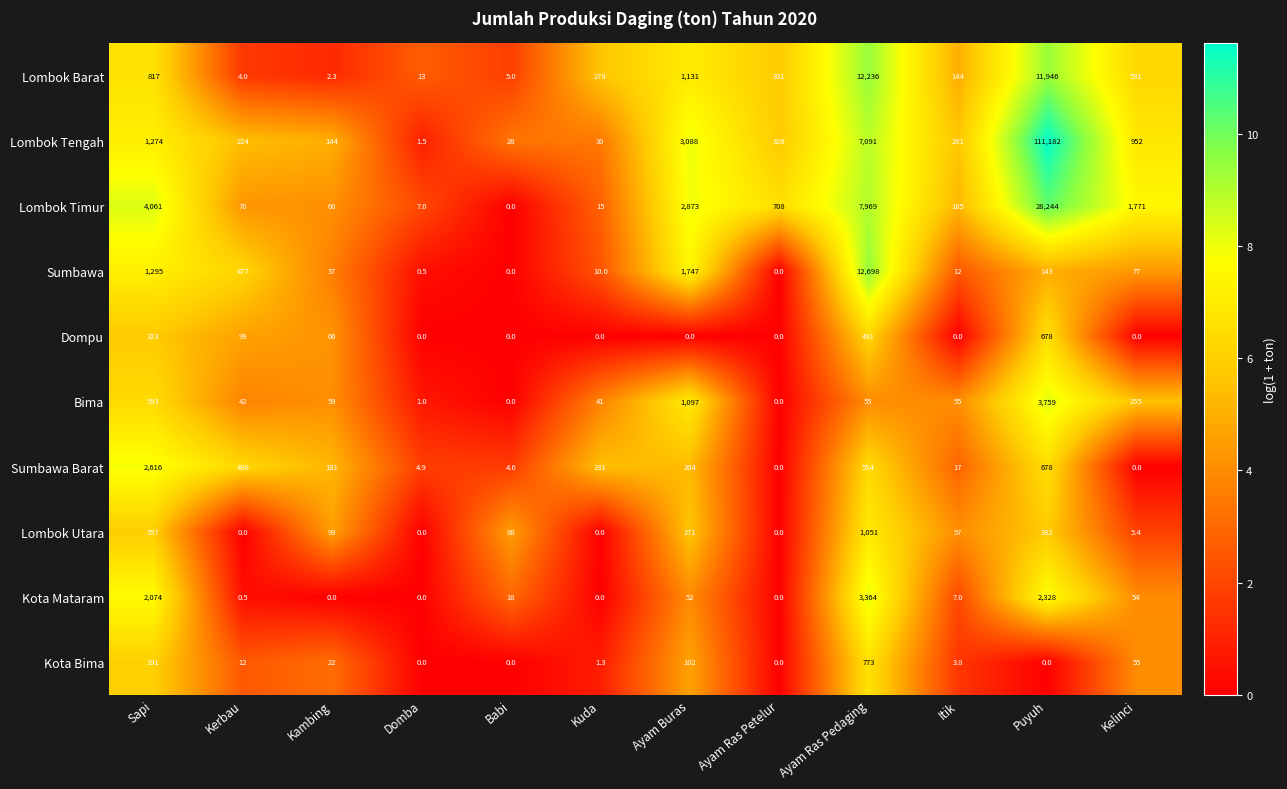

What is the approximate value of Dompu at Ayam Ras Pedaging?

491.0